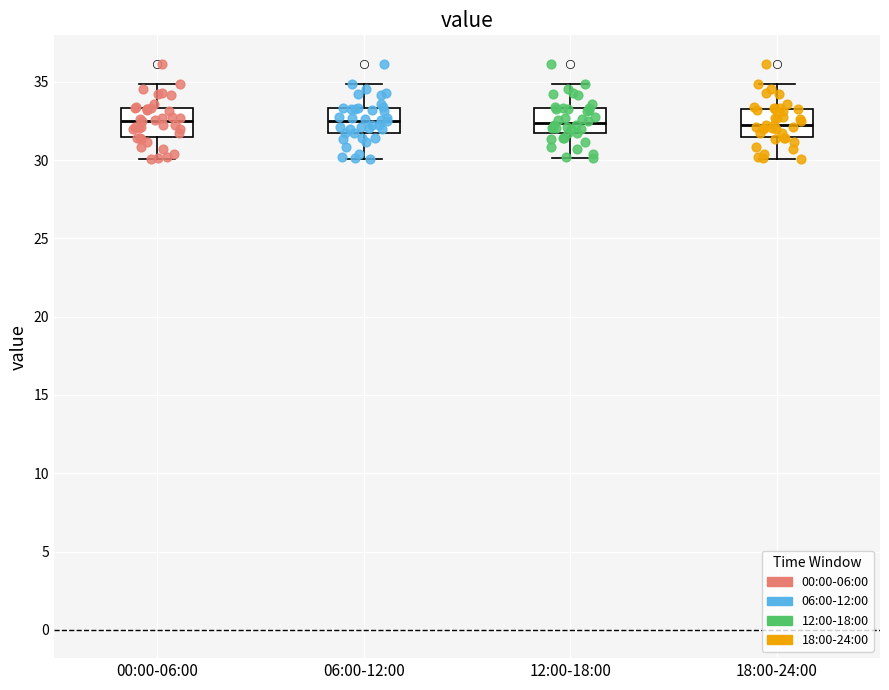

Reading left to right, read every box against the y-axis: the position of its median line, the range the box covers, and the ends of its whiskers. The values are not printed on the chart, so give them approximately, as read against the axis.

00:00-06:00: median 32.5, box 31.5 to 33.5, whiskers 30.0 to 35.0
06:00-12:00: median 32.5, box 31.5 to 33.5, whiskers 30.0 to 35.0
12:00-18:00: median 32.5, box 31.5 to 33.5, whiskers 30.0 to 35.0
18:00-24:00: median 32.0, box 31.5 to 33.5, whiskers 30.0 to 35.0